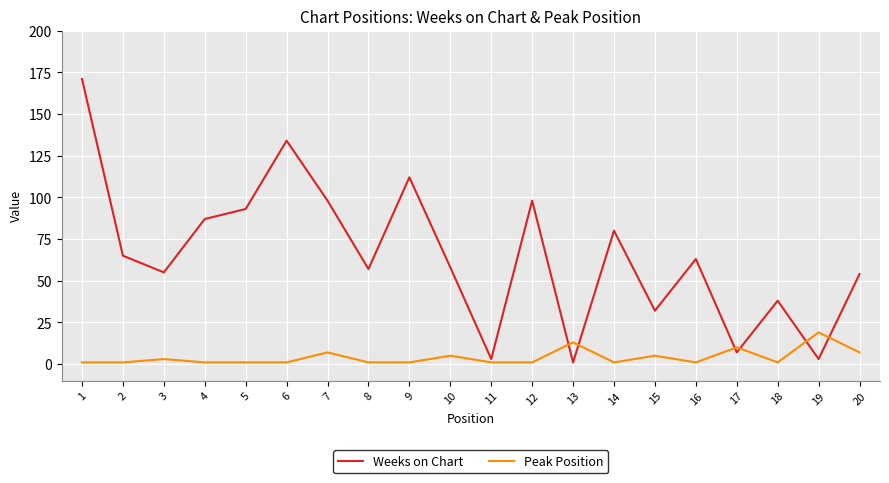

What is the maximum value for Weeks on Chart?

171